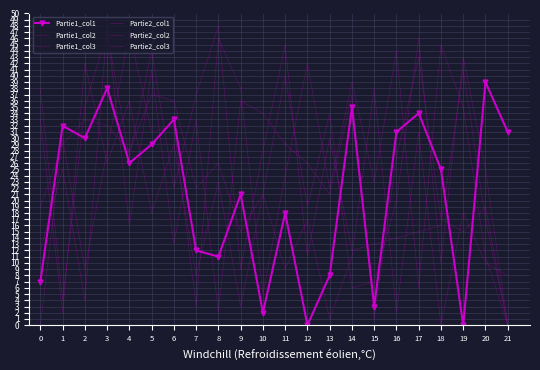

How many lines are shown in the chart?

6